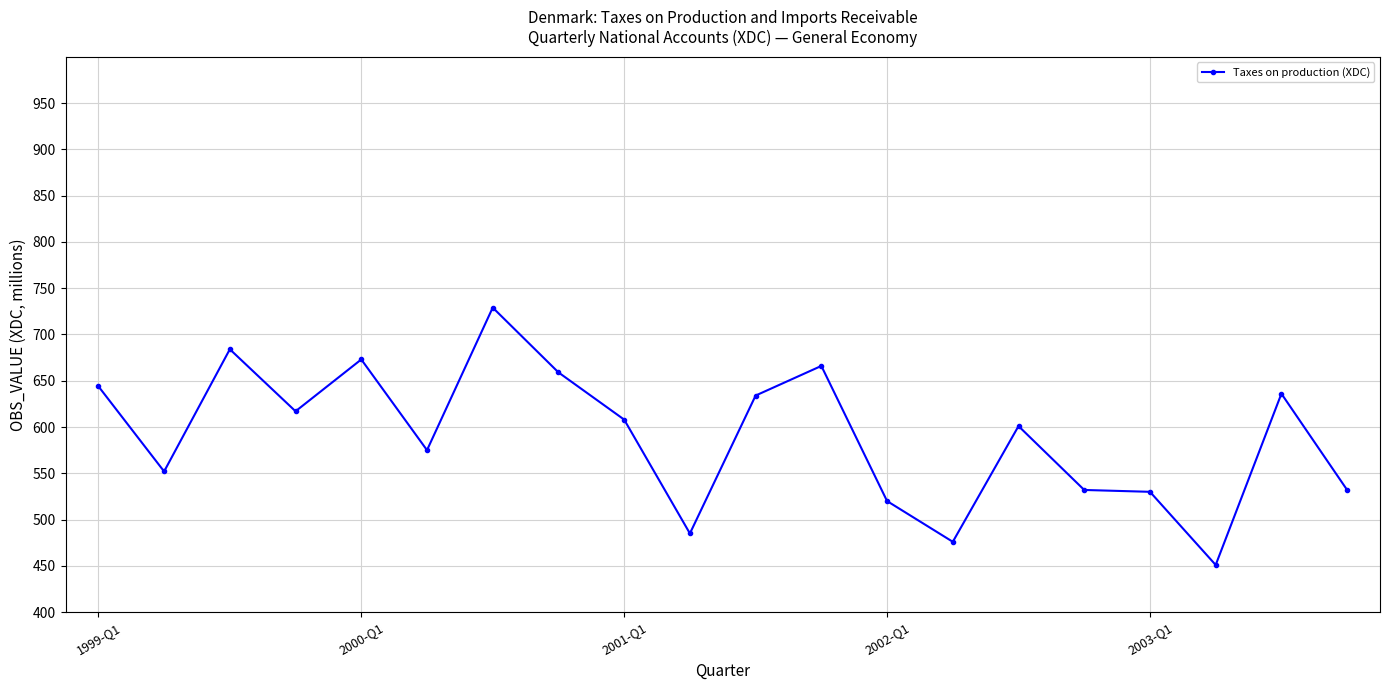

True or false: the data has more than 1 interior local peaks.

True